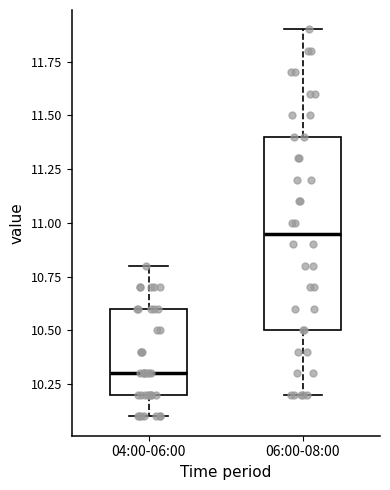

Which box has the highest median line?

06:00-08:00